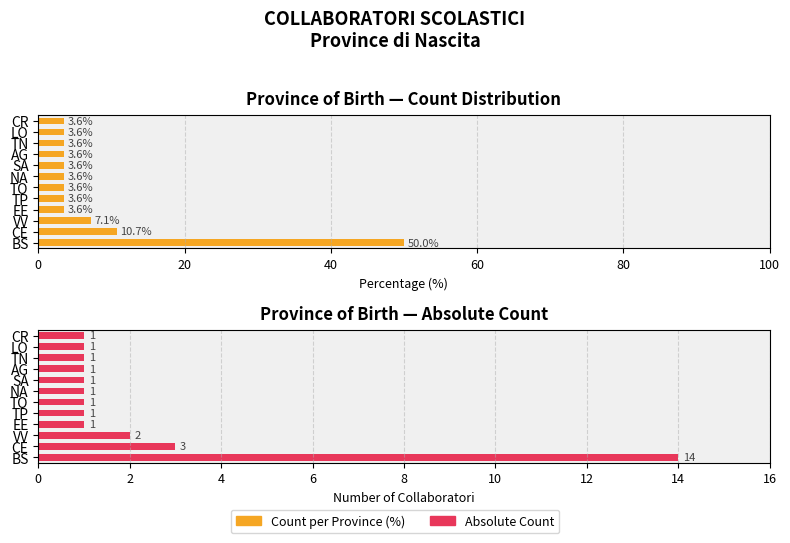

Between CE and NA, which series saw the biggest shift?

Count per Province